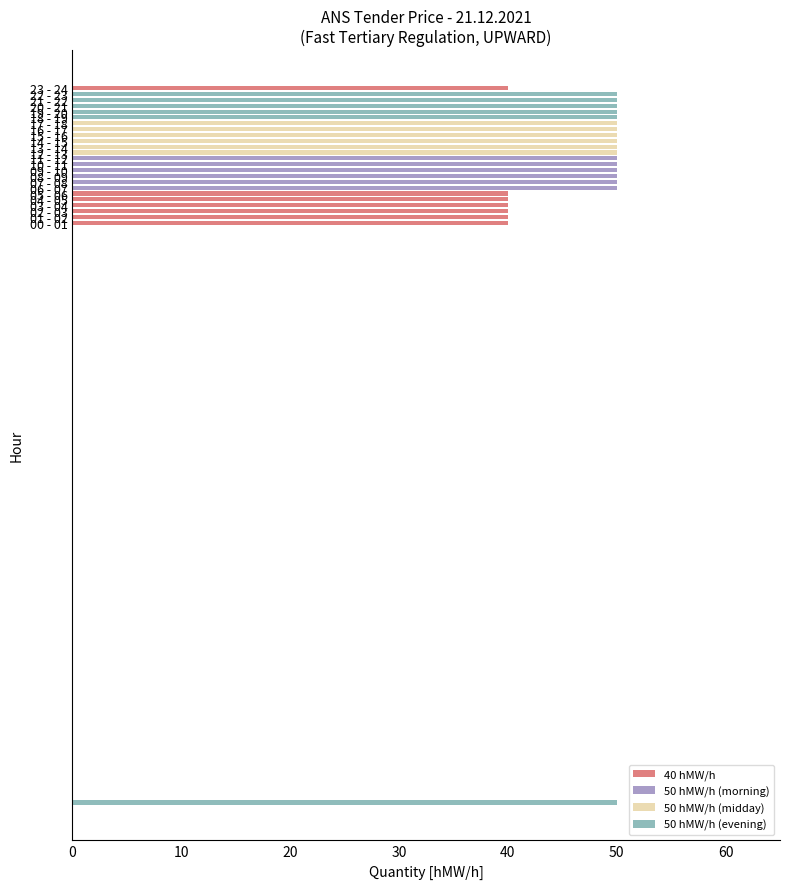

The 00 - 01 series shows -22 at 26. True or false?

False